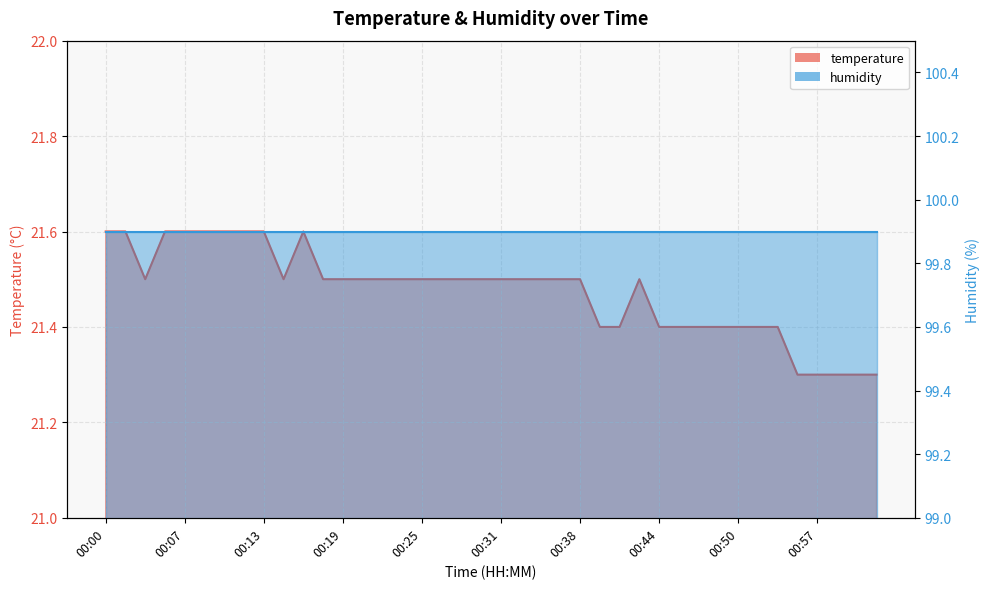

Between 00:24 and 00:11, which is larger?

00:11